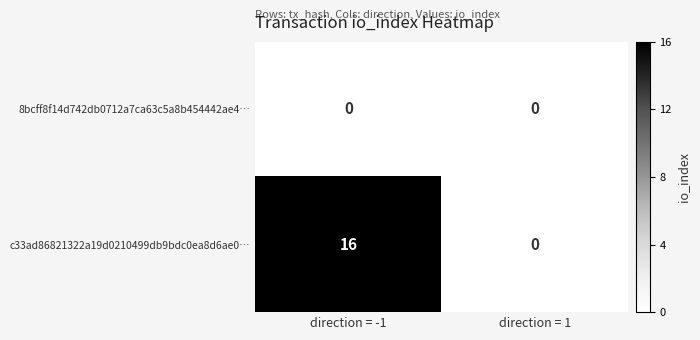

At which category is the sum across all series the highest?

direction = -1